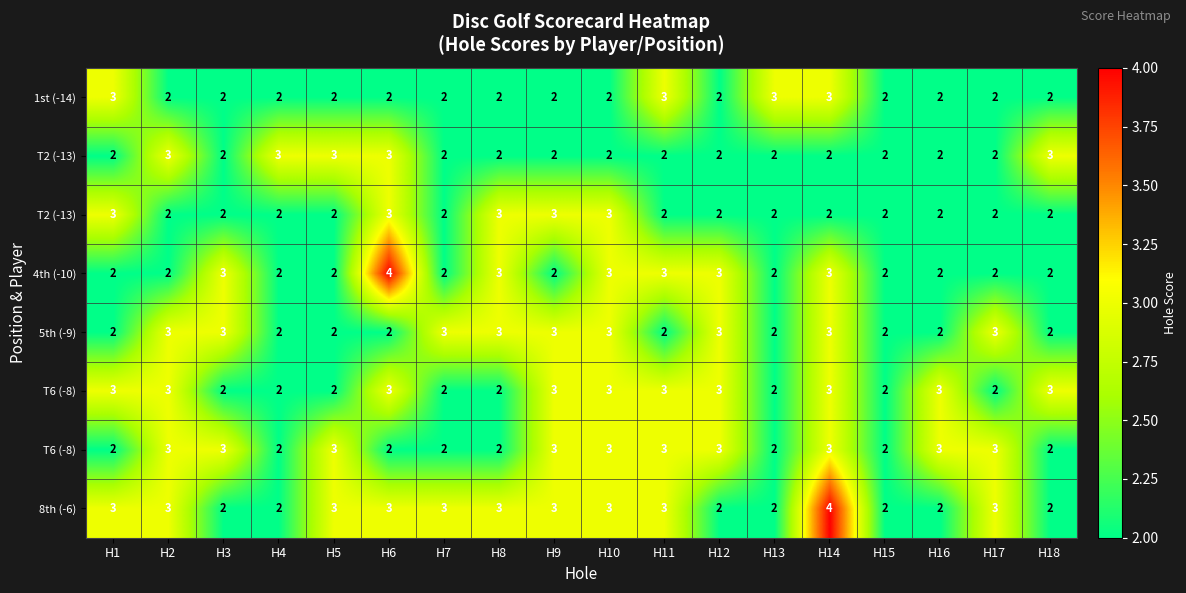

At how many categories does at least one series exceed 3?

2